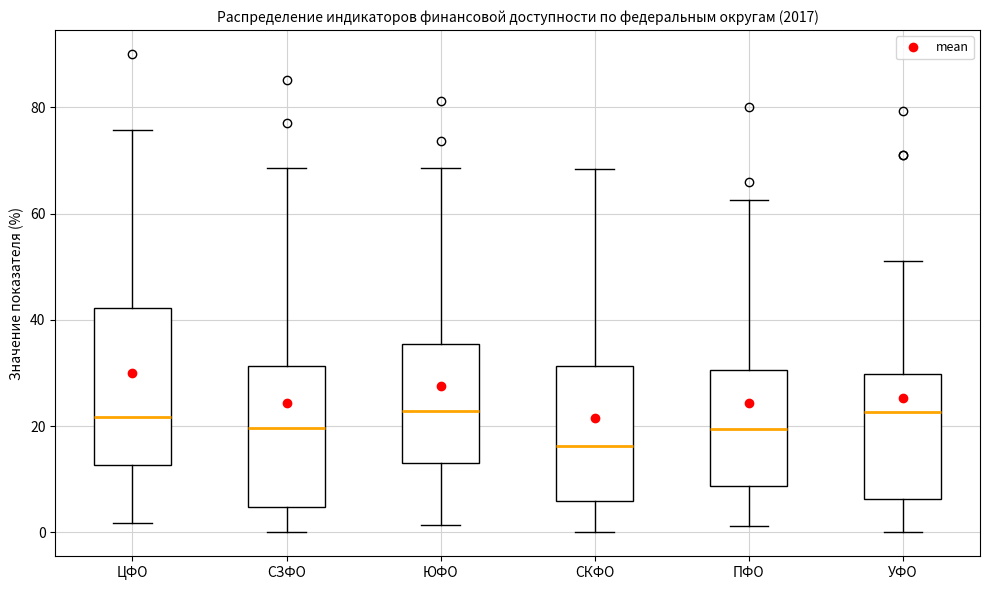

Which box's median line is the lowest?

СКФО